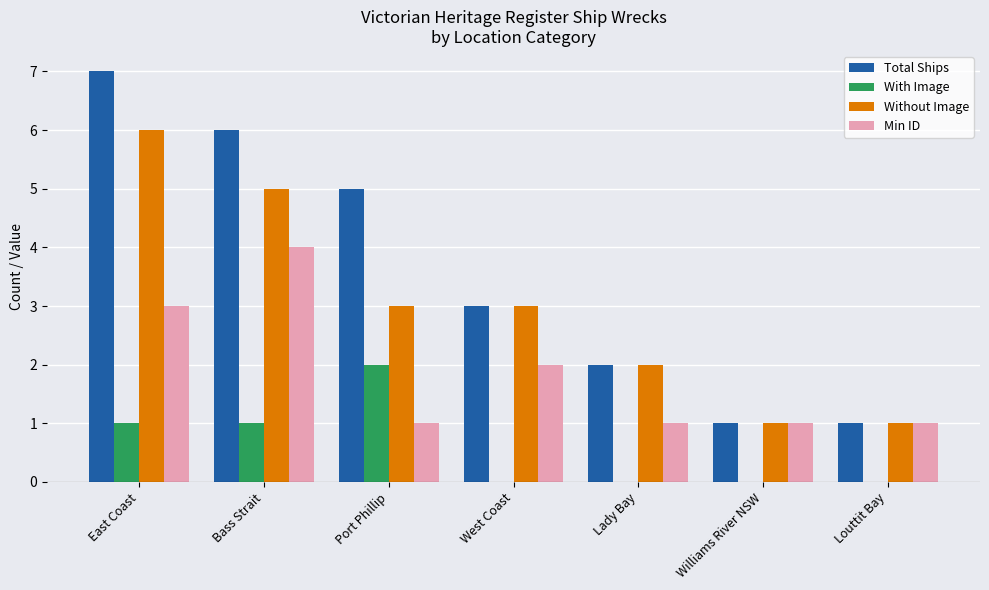

How many series are shown in this chart?

4